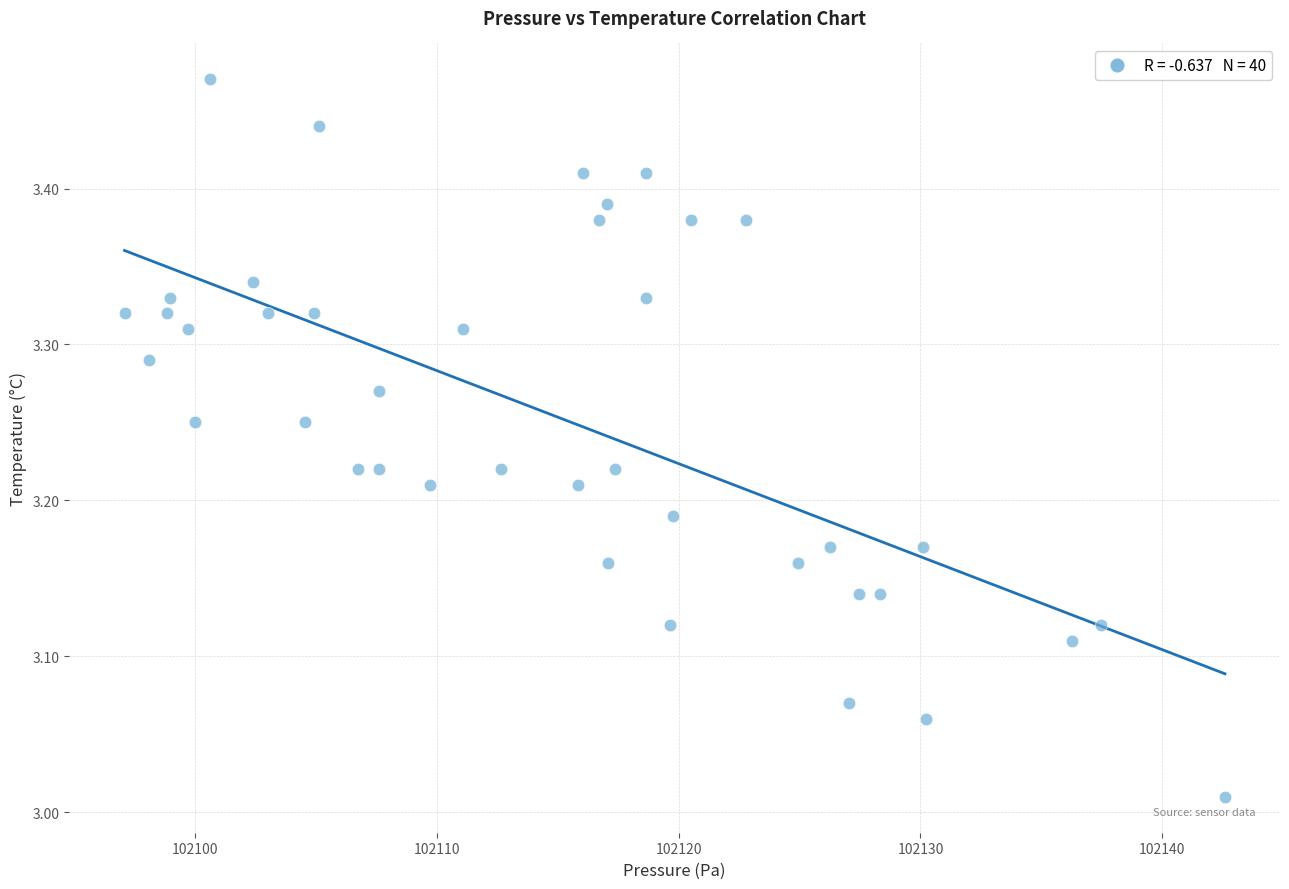

What is the range of Y values (max minus min)?

0.5